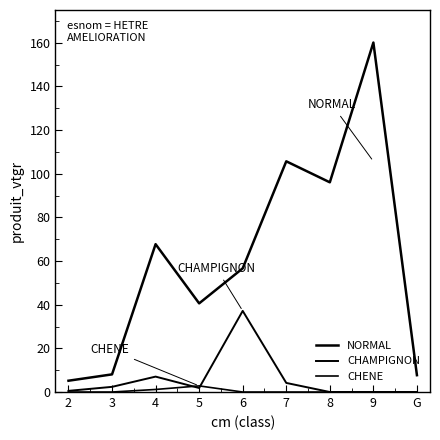

How many lines are shown in the chart?

3